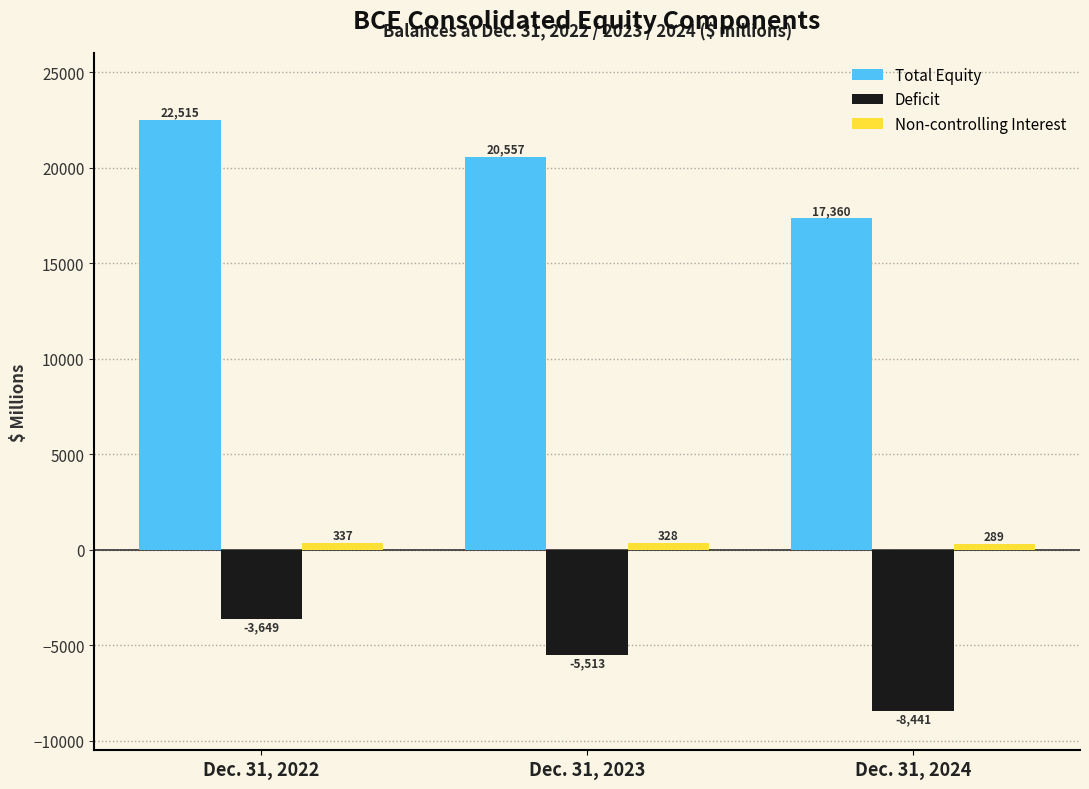

True or false: Total Equity has a value of 10263 at Dec. 31, 2022.

False